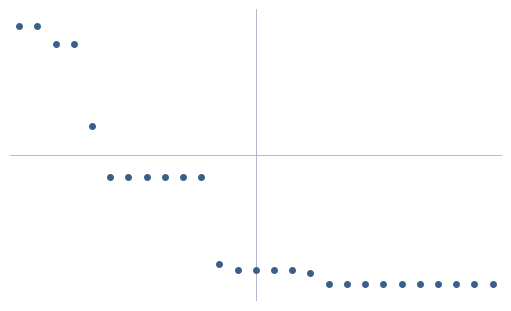

Read the VEK value at 6.

1748